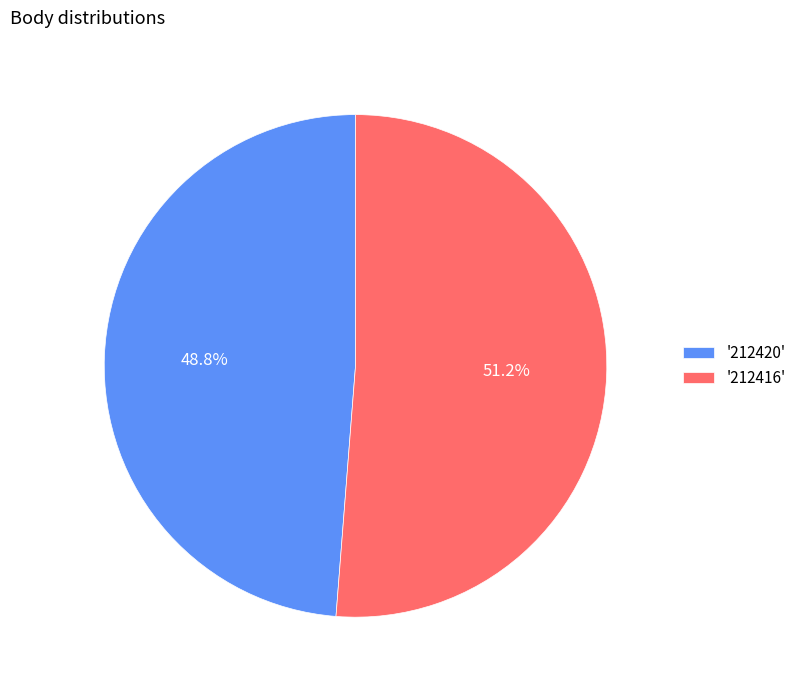

Rank the categories by value from lowest to highest.

'212420', '212416'